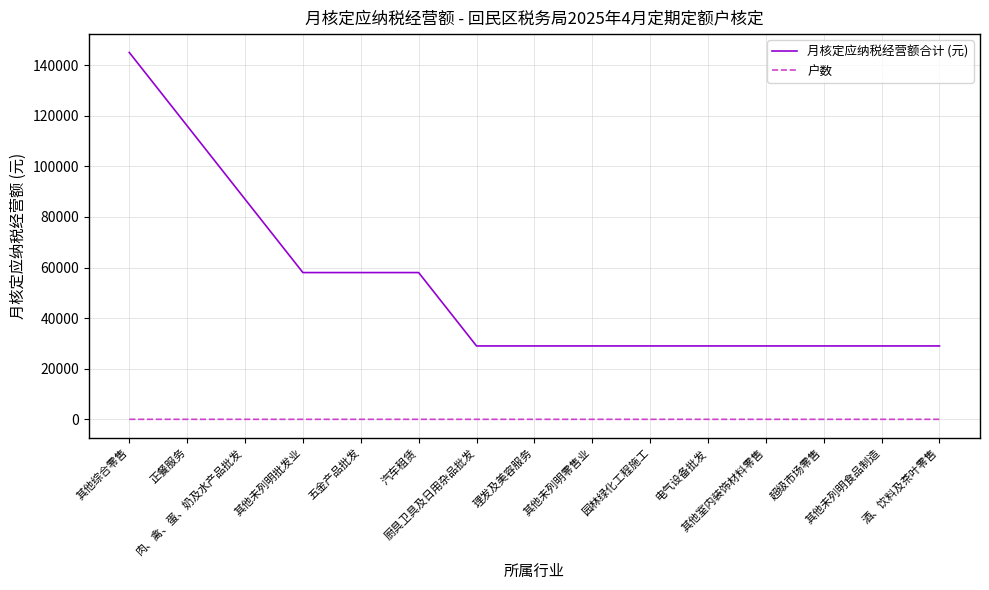

How many lines are shown in the chart?

2